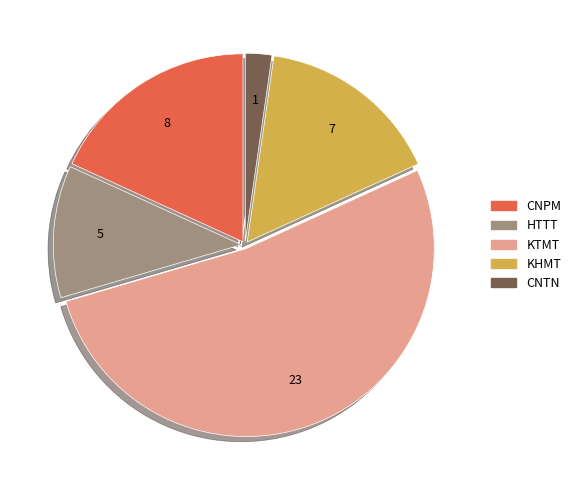

Does any single category account for the majority?

Yes